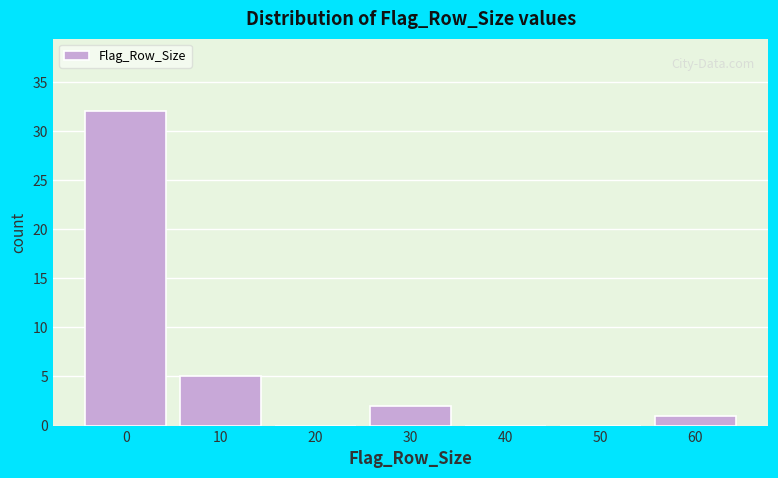

Reading right to left, list all the values displayed in this chart.

60=1	50=0	40=0	30=2	20=0	10=5	0=32